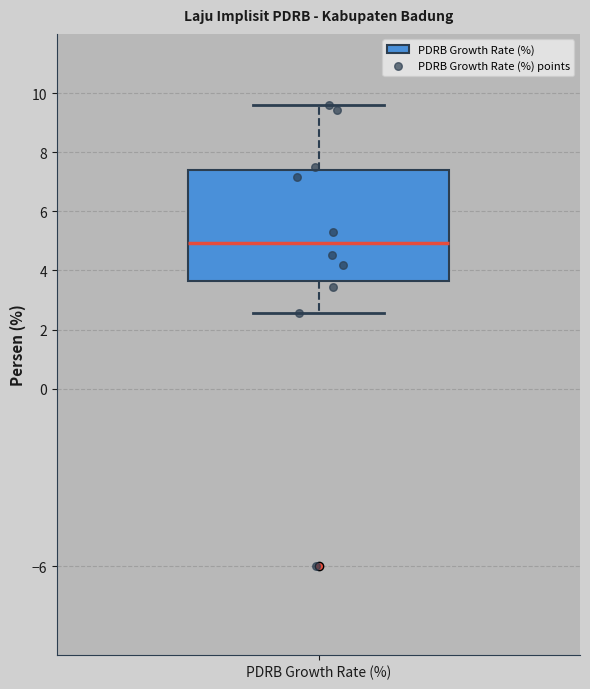

Read this box plot against the y-axis: the position of the median line, the range covered by the box, and the ends of both whiskers. The values are not printed on the chart, so give them approximately, as read against the axis.

median 5.0, box 3.6 to 7.4, whiskers 2.6 to 9.6